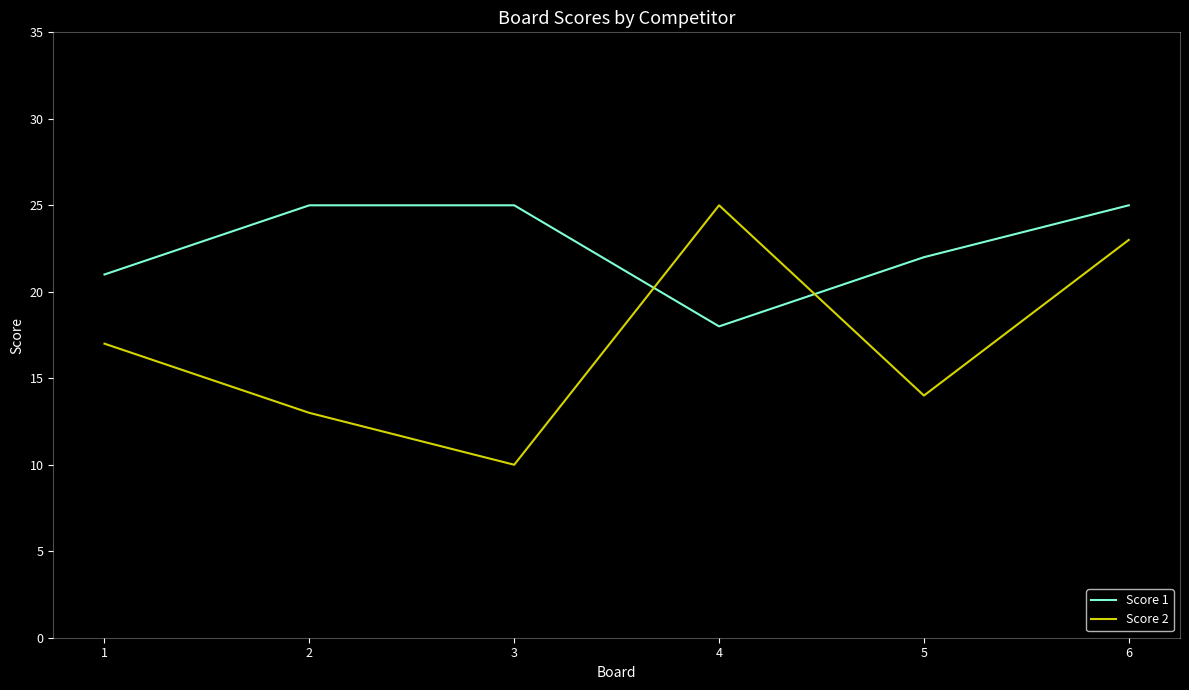

The Score 2 series shows 13 at 3. True or false?

False